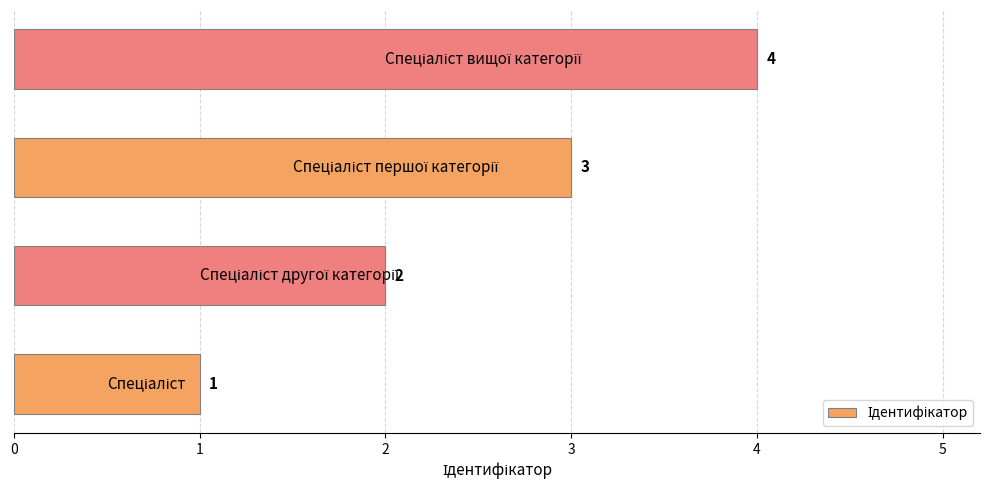

What is the maximum value shown in the chart?

4